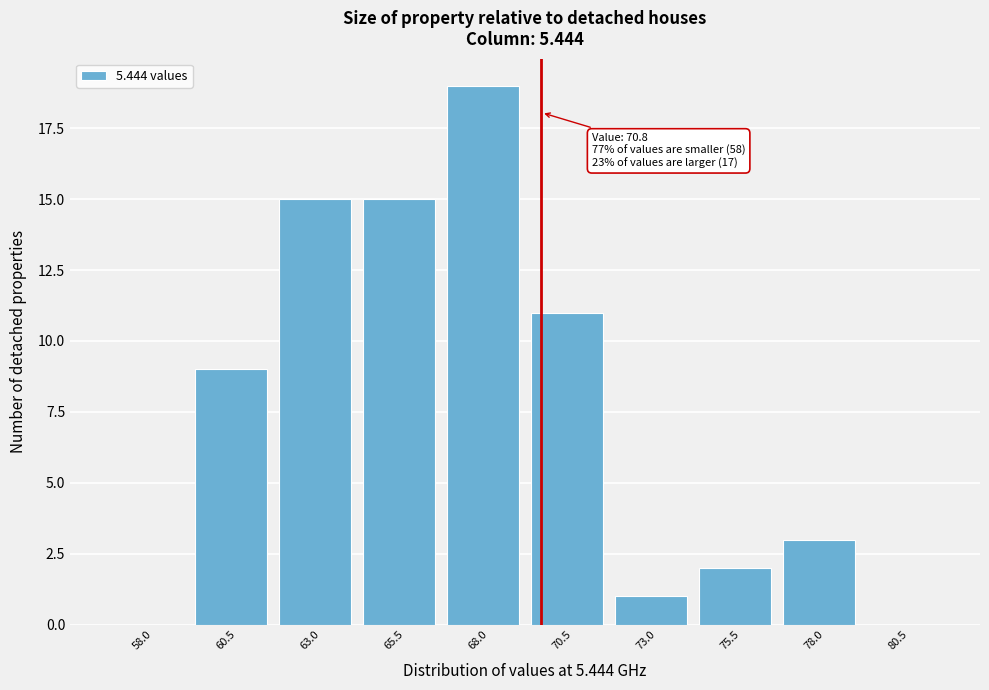

Reading left to right, extract all data points from this chart.

58.0=0	60.5=9	63.0=15	65.5=15	68.0=19	70.5=11	73.0=1	75.5=2	78.0=3	80.5=0